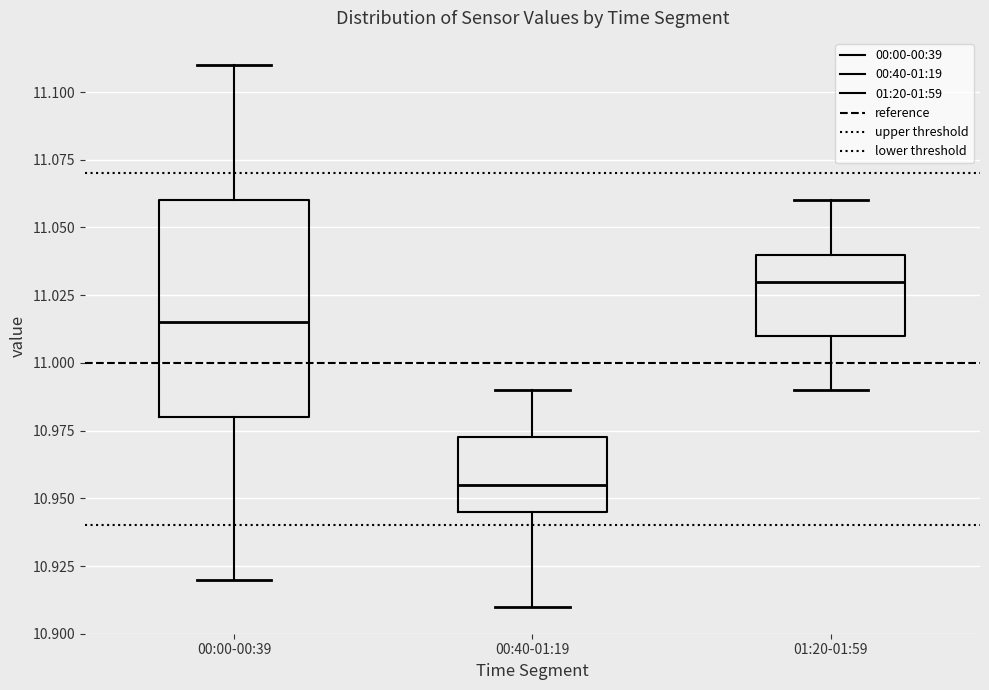

Reading left to right, transcribe this box plot: for each box, give where its median line is, the range the box spans, and where its two whiskers end, as read against the y-axis. The values are not printed on the chart, so give them approximately, as read against the axis.

00:00-00:39: median 11.015, box 10.980 to 11.060, whiskers 10.920 to 11.110
00:40-01:19: median 10.955, box 10.945 to 10.975, whiskers 10.910 to 10.990
01:20-01:59: median 11.030, box 11.010 to 11.040, whiskers 10.990 to 11.060